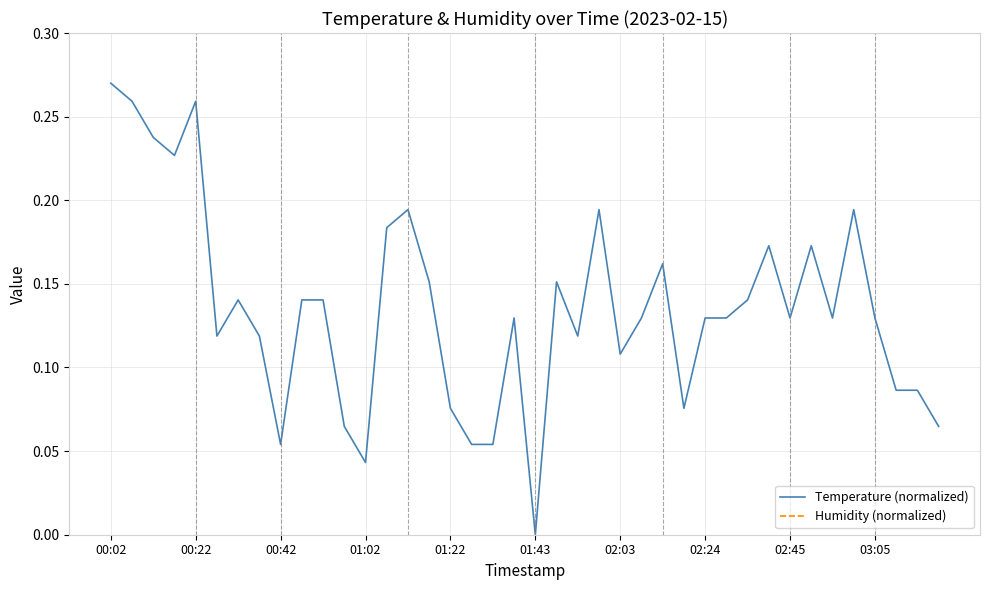

How many lines are shown in the chart?

2